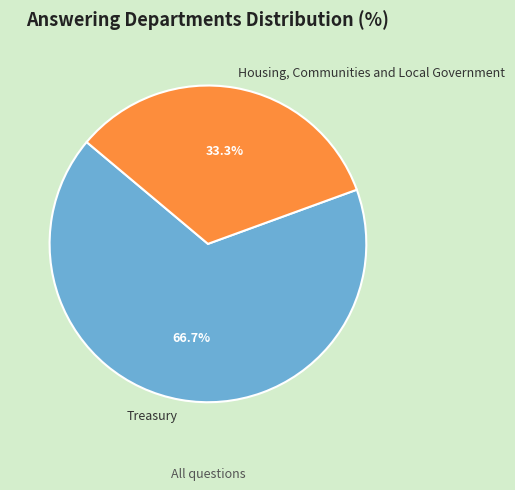

To the nearest percent, what portion does Treasury represent?

67%